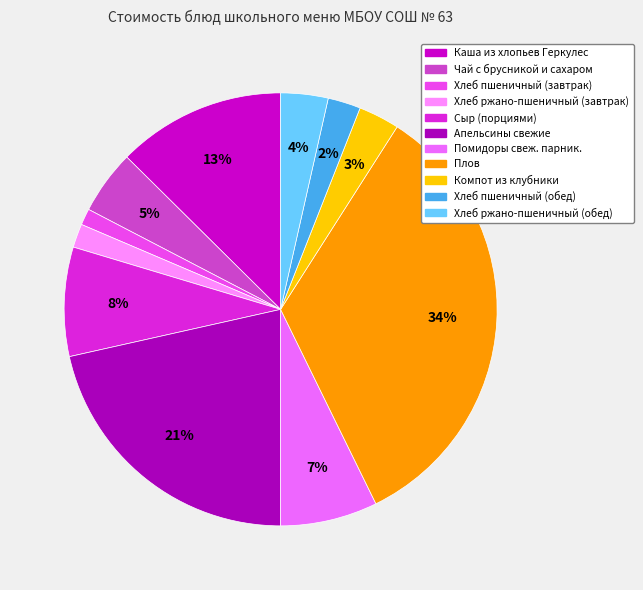

Is the sum of Каша из хлопьев Геркулес and Чай с брусникой и сахаром greater than half?

No